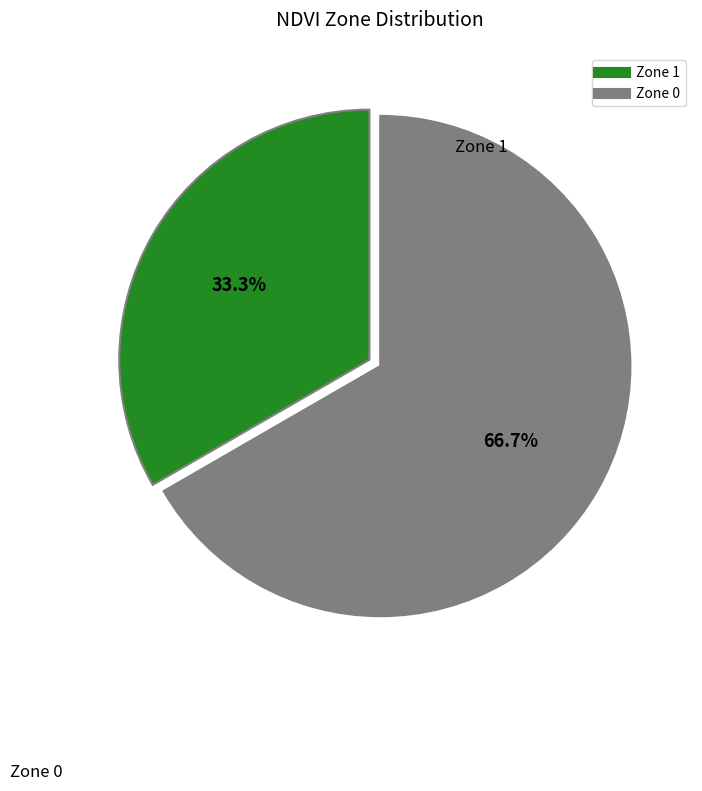

What is the ratio of the value at Zone 0 to the value at Zone 1?

2.0